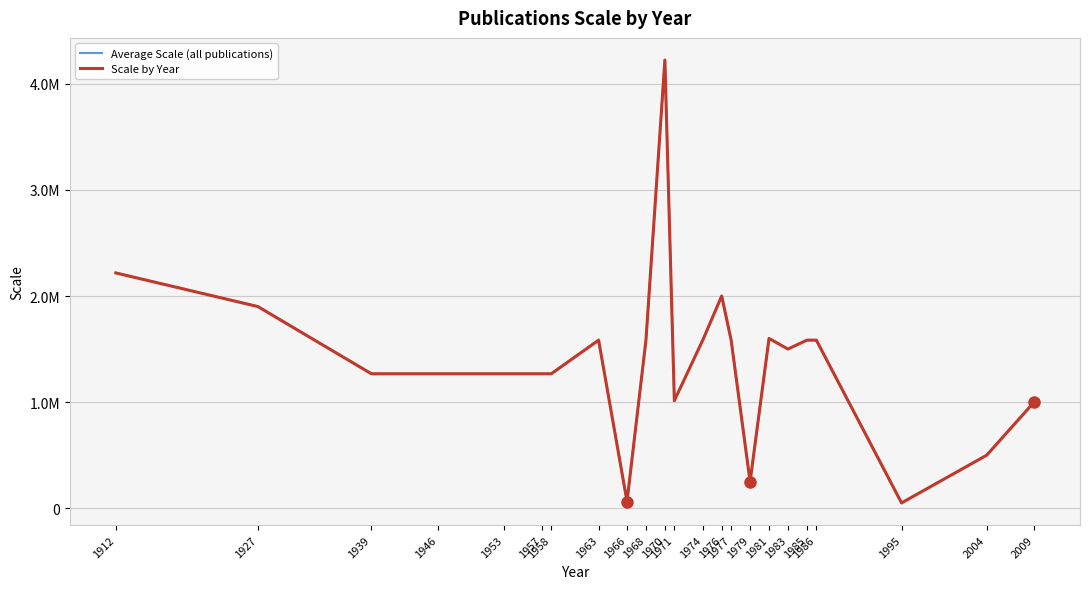

True or false: Average Scale (all publications) has a value of 2217600 at 1912.

True